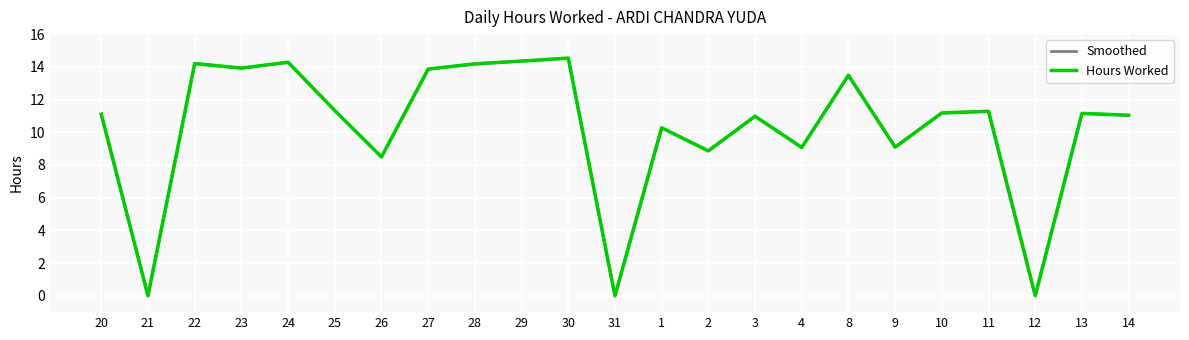

Does the chart display data point markers on the line(s)?

No